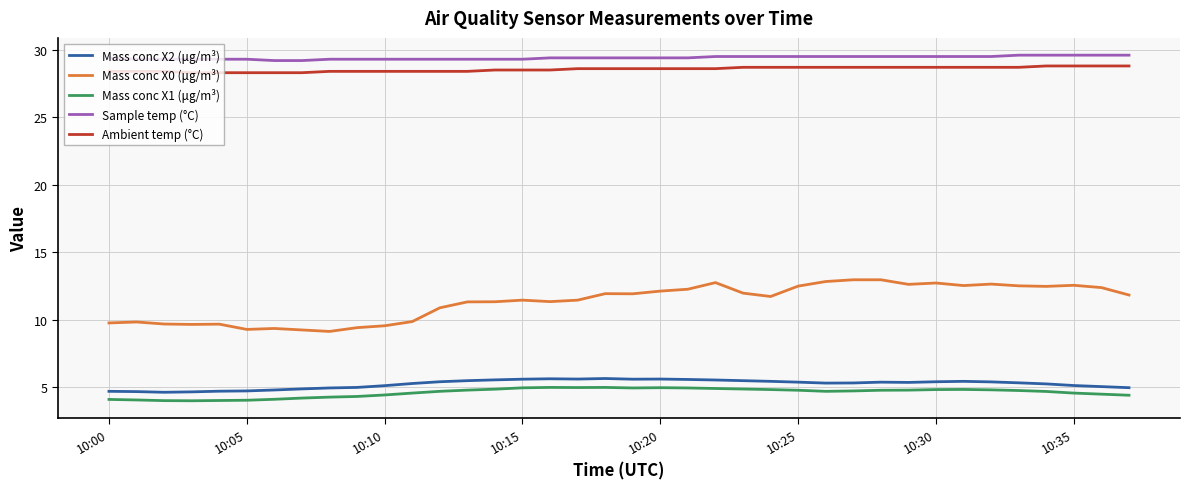

How many lines are shown in the chart?

5